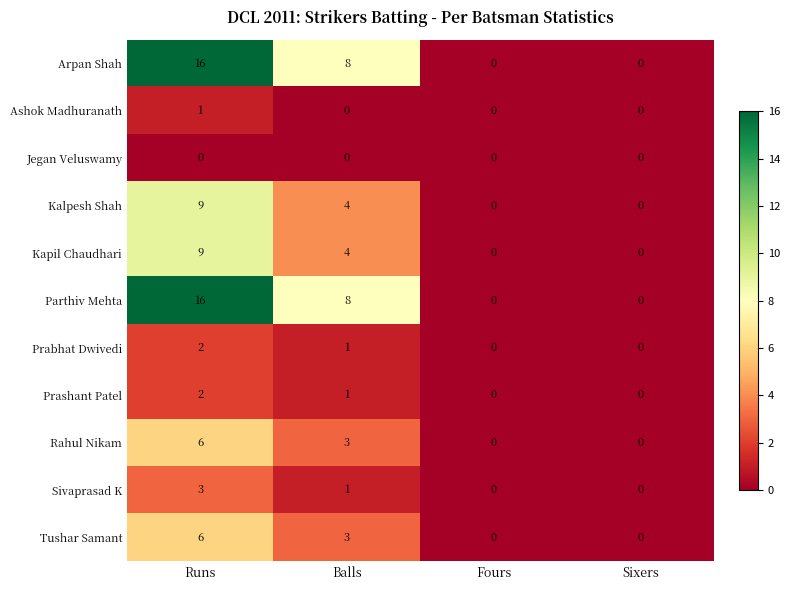

Read the Arpan Shah value at Balls, to the nearest 5.

10